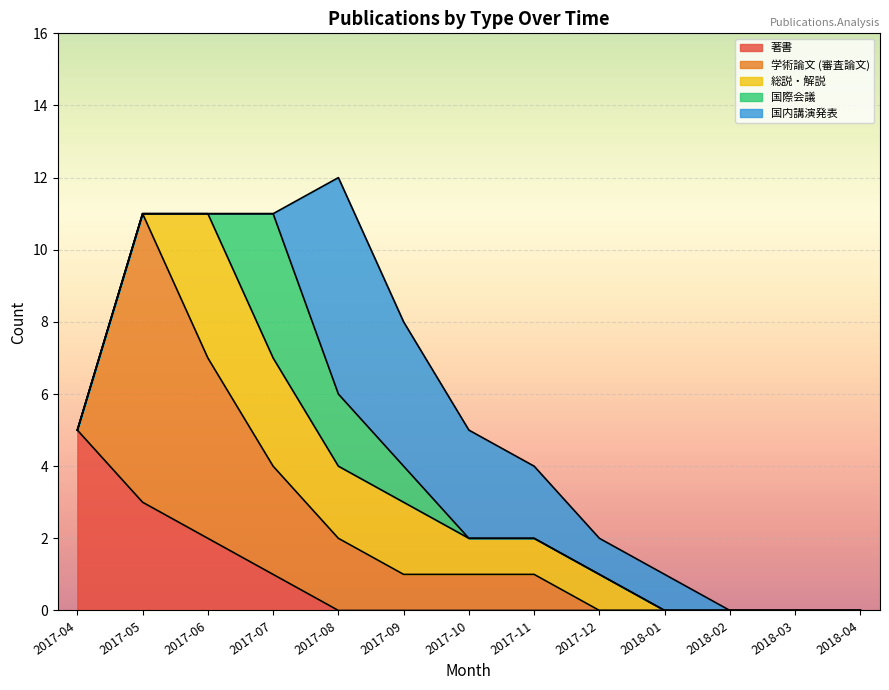

Between which two adjacent categories do 国内講演発表 and 学術論文 (審査論文) first intersect?

2017-07 and 2017-08